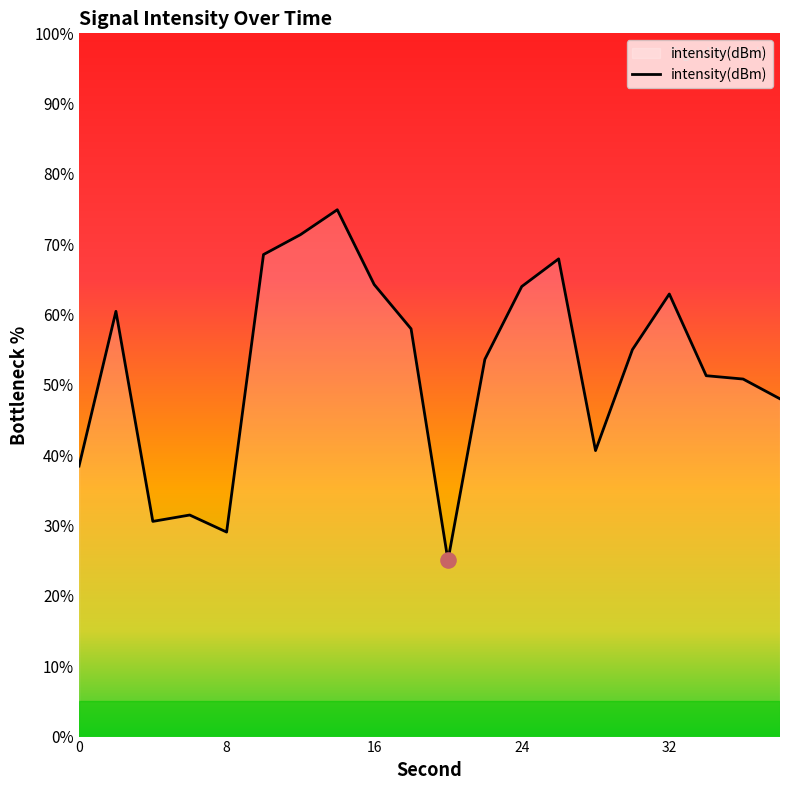

What is the smallest value displayed?

25.1